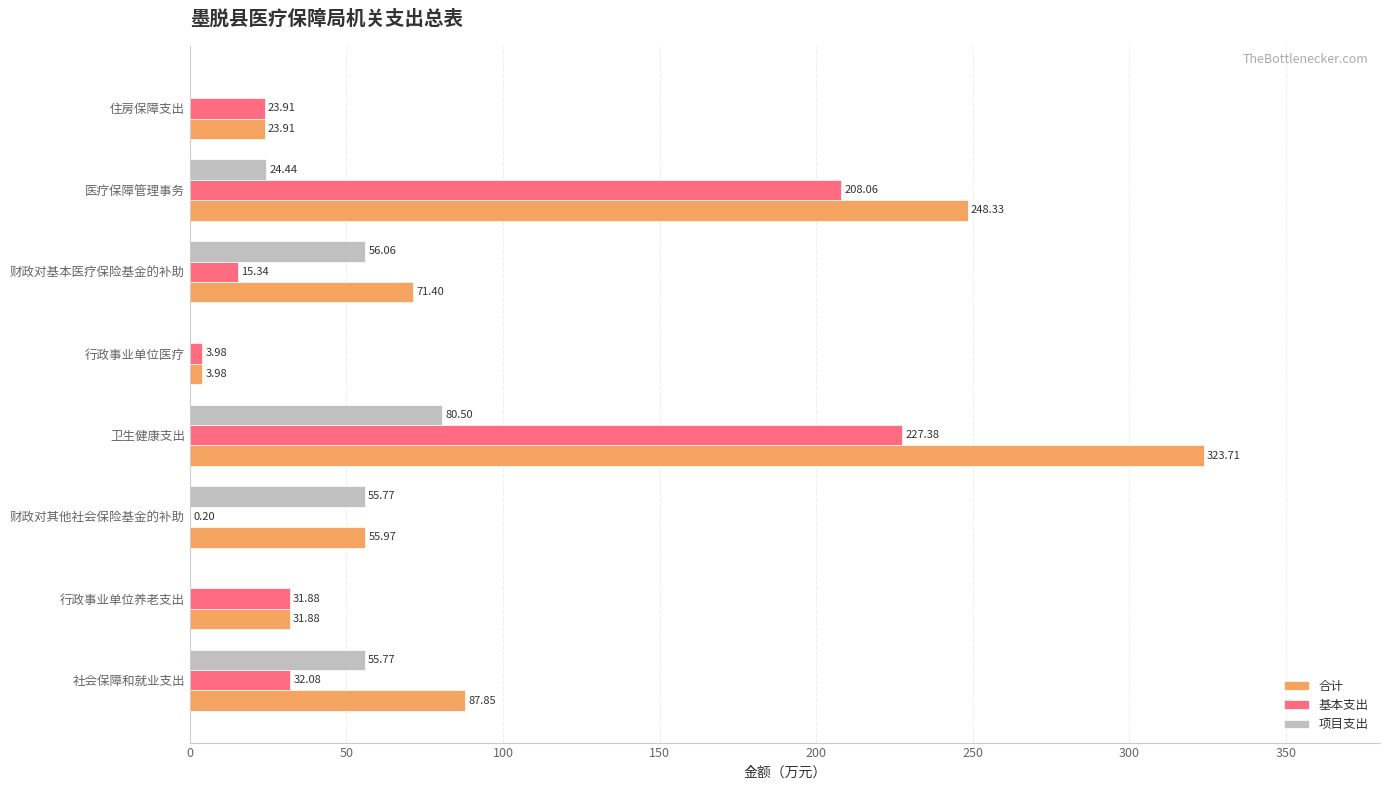

Which label corresponds to the largest value in the chart?

卫生健康支出